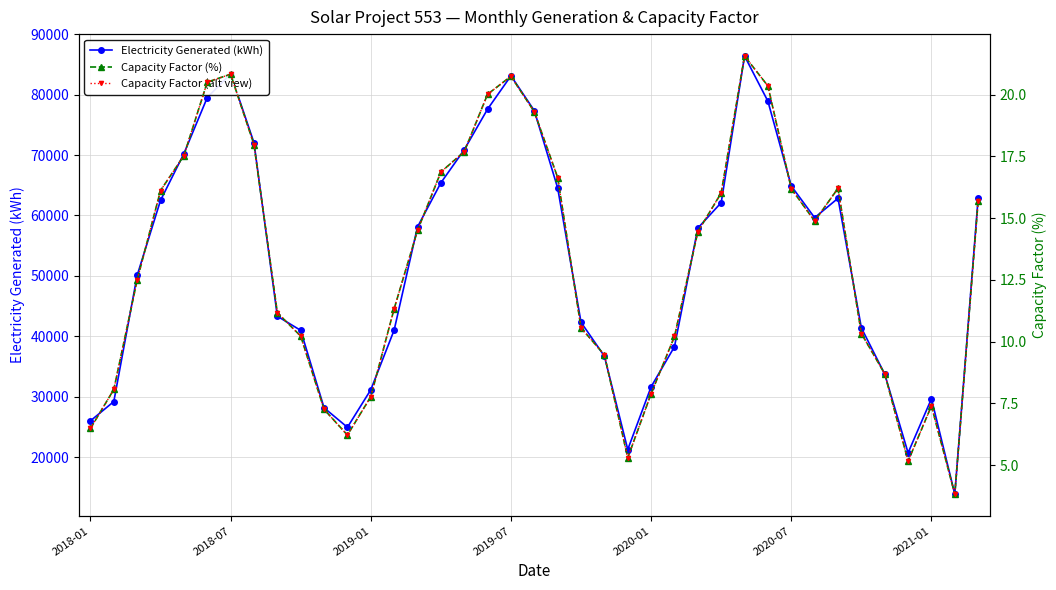

Reading right to left, list all the values displayed in this chart.

Electricity Generated (kWh): 62946.0	13846.0	29655.0	20691.0	33734.0	41393.0	62851.0	59634.0	64885.0	78920.0	86410.0	62124.6	57910.6	38273.2	31634.9	21239.2	36703.4	42310.4	64546.5	77366.9	83127.4	77619.9	70890.4	65410.2	58108.2	41021.8	31139.2	24923.2	28149.1	40972.2	43317.9	72044.1	83462.4	79530.0	70247.6	62510.8	50088.2	29187.5	25991.2
Capacity Factor (%): 15.7	3.8	7.4	5.2	8.7	10.3	16.2	14.9	16.2	20.3	21.6	16.0	14.4	10.2	7.9	5.3	9.5	10.6	16.6	19.3	20.7	20.0	17.7	16.9	14.5	11.3	7.8	6.2	7.3	10.2	11.2	18.0	20.8	20.5	17.5	16.1	12.5	8.1	6.5
Capacity Factor (alt view): 15.7	3.8	7.4	5.2	8.7	10.3	16.2	14.9	16.2	20.3	21.6	16.0	14.4	10.2	7.9	5.3	9.5	10.6	16.6	19.3	20.7	20.0	17.7	16.9	14.5	11.3	7.8	6.2	7.3	10.2	11.2	18.0	20.8	20.5	17.5	16.1	12.5	8.1	6.5